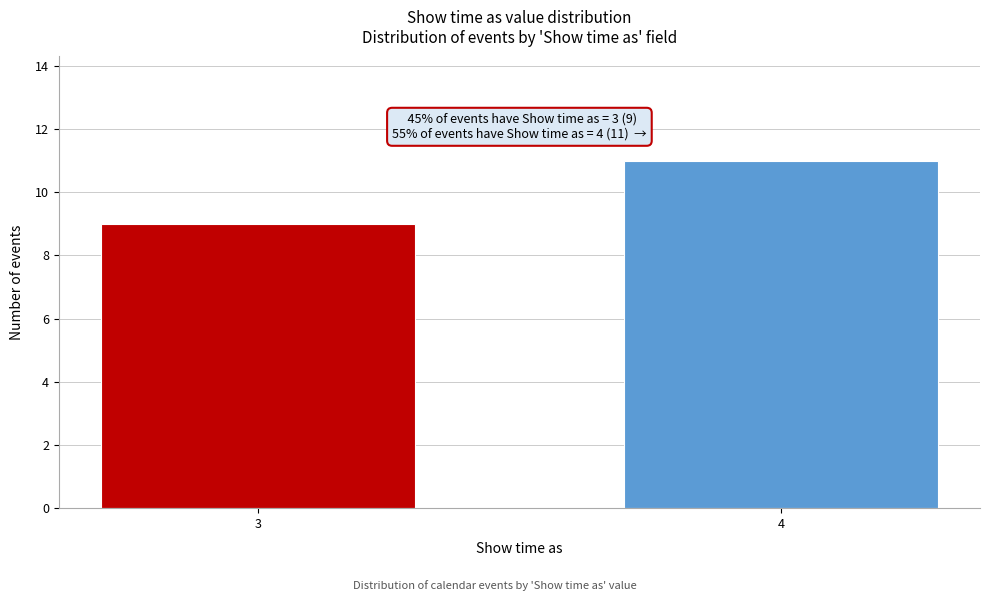

Reading left to right, list all the values displayed in this chart.

9	11